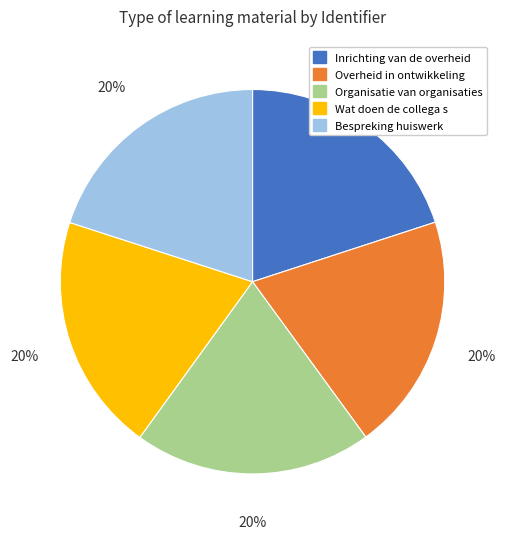

To the nearest percent, what is the average slice percentage?

20%